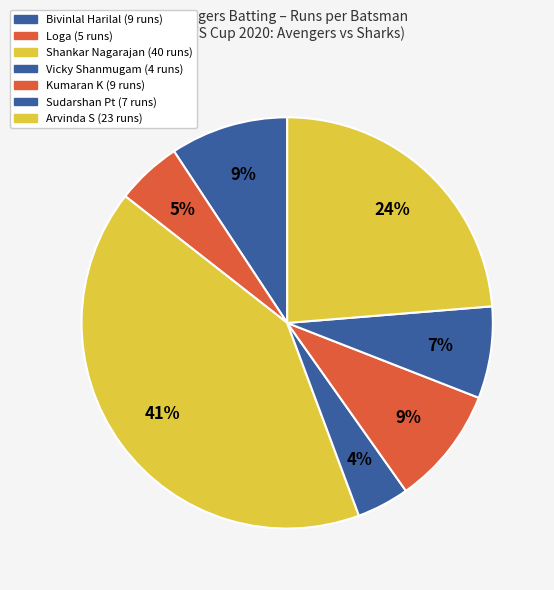

How many slices are in this pie chart?

7